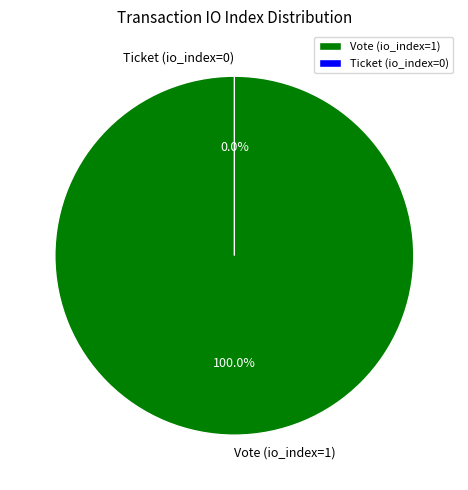

Combined, do Ticket (io_index=0) and Vote (io_index=1) account for over 50%?

Yes